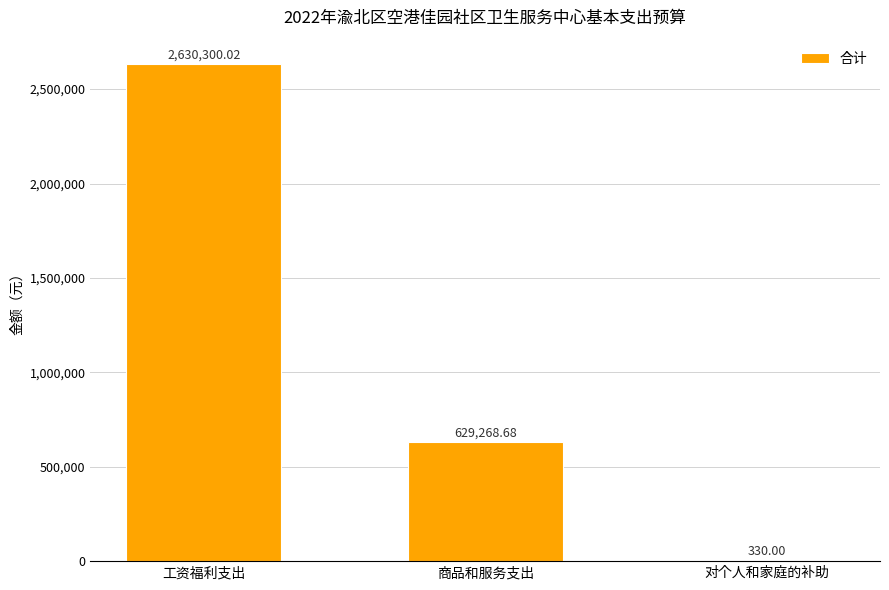

Reading left to right, what are all the values shown in this chart?

工资福利支出=2630300.0	商品和服务支出=629268.7	对个人和家庭的补助=330.0